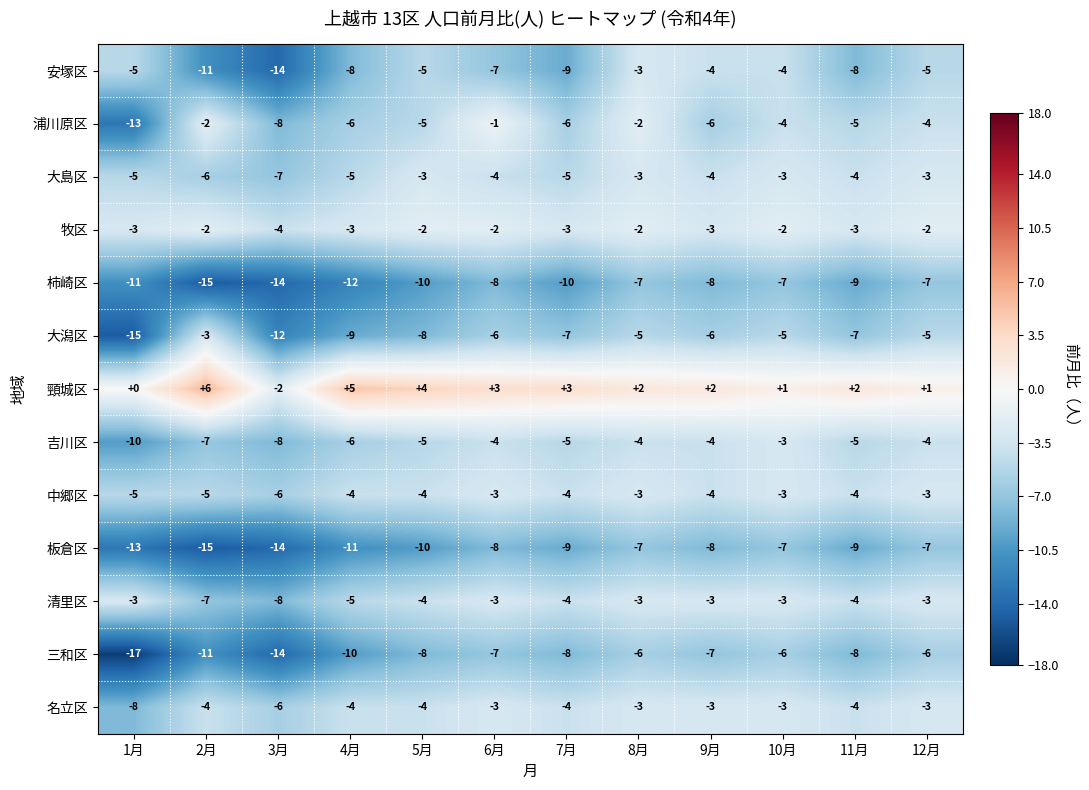

What is the total value across all series at 1月?

-108